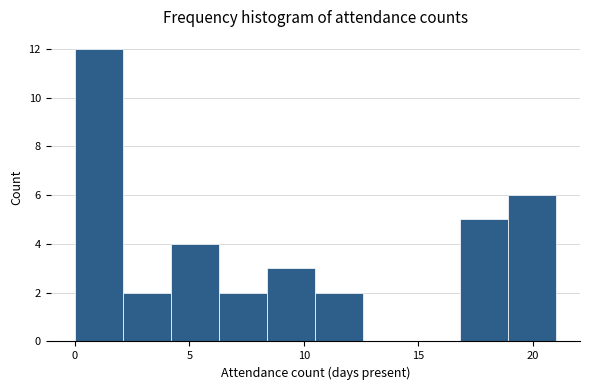

What is the height of the bar covering 16.8 to 18.9 on the x-axis? Neither the bar edges nor the heights are printed on the chart, so give them approximately, as read against the axes.

5